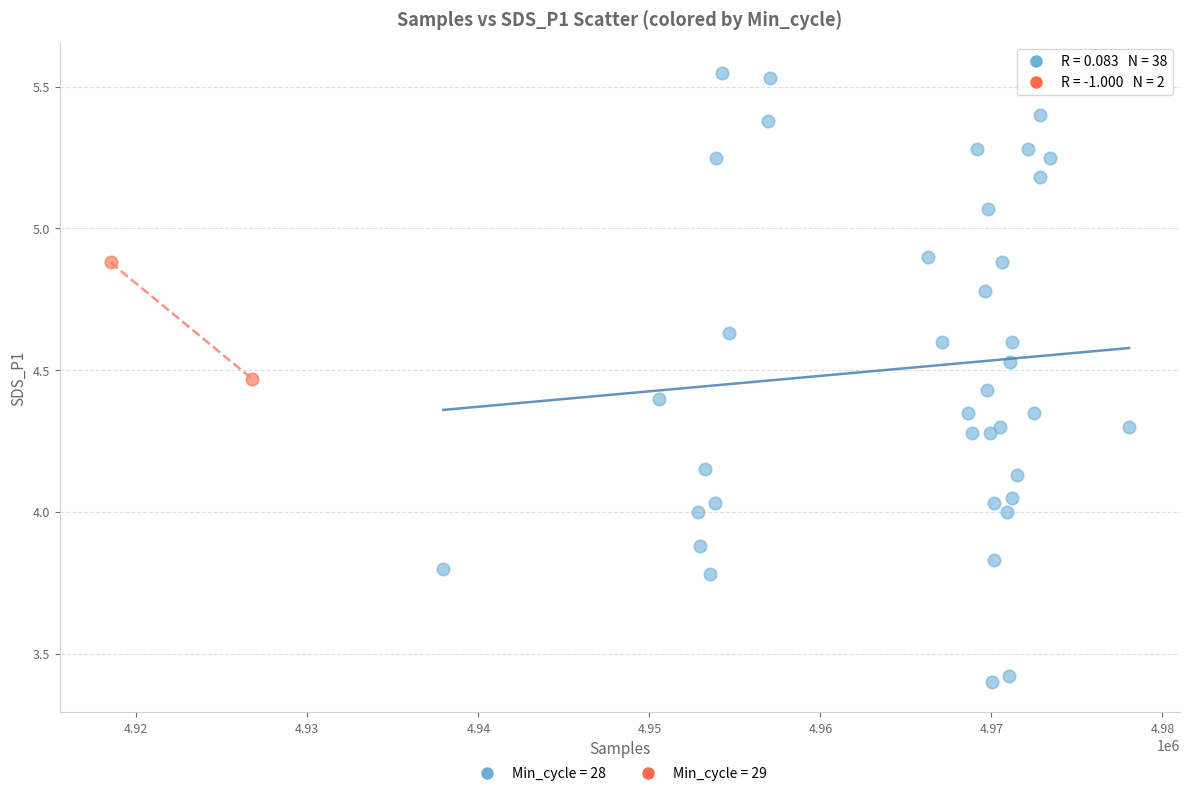

What are all the series names shown in the legend?

Min_cycle = 28, Min_cycle = 29